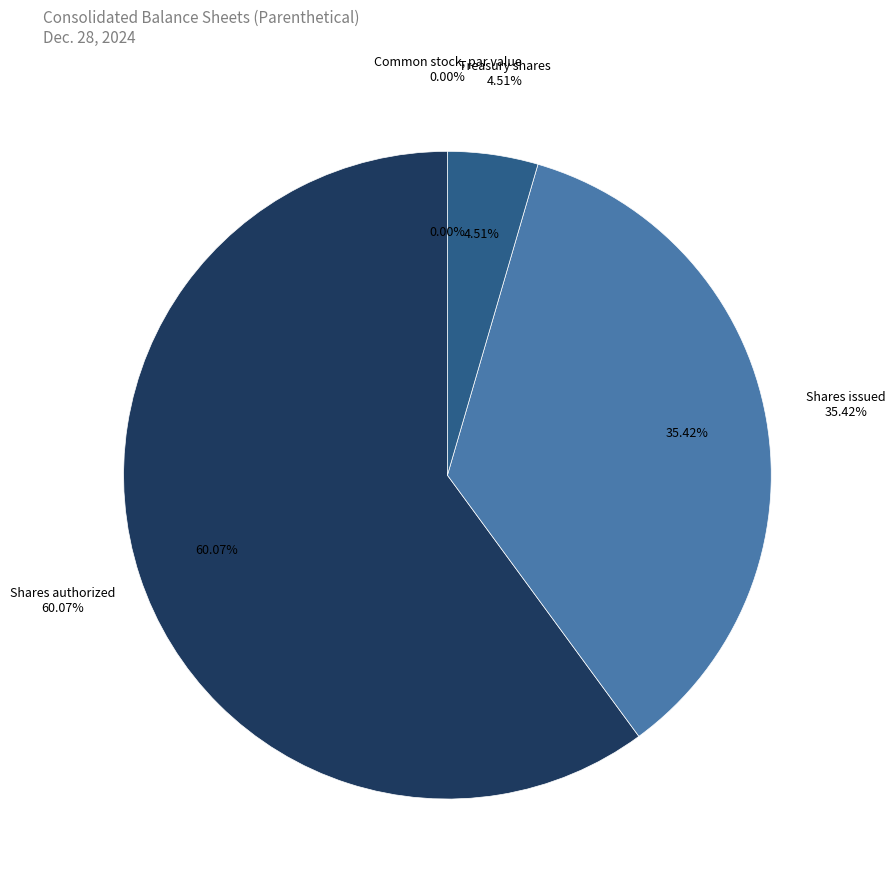

Which category accounts for the majority?

Common stock, shares authorized (in shares)